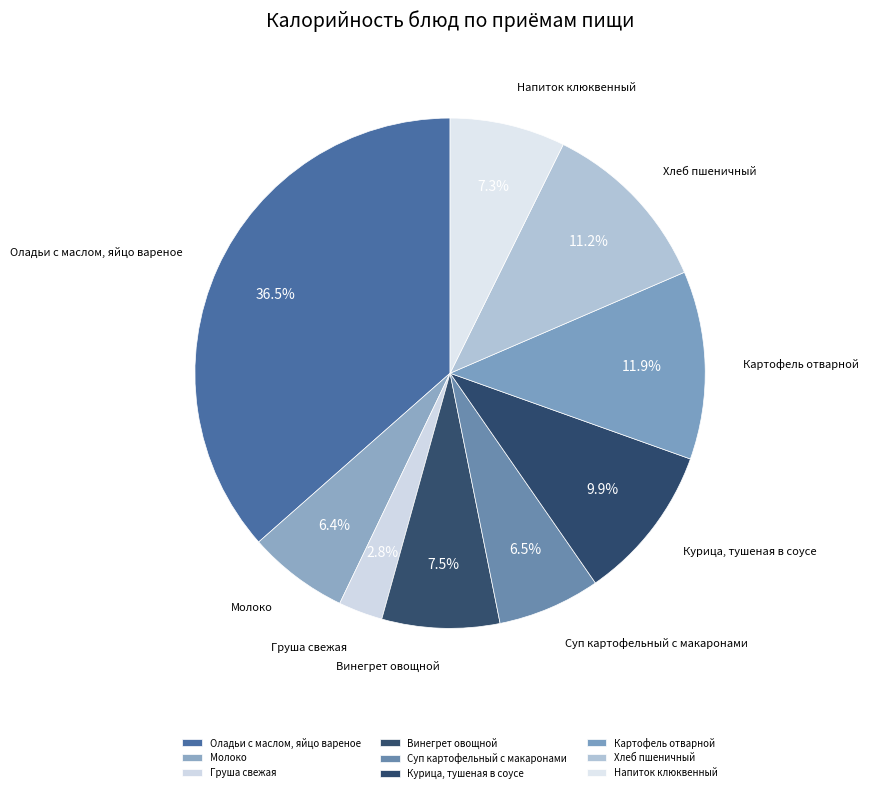

Does Суп картофельный с макаронами represent more than half of the total?

No